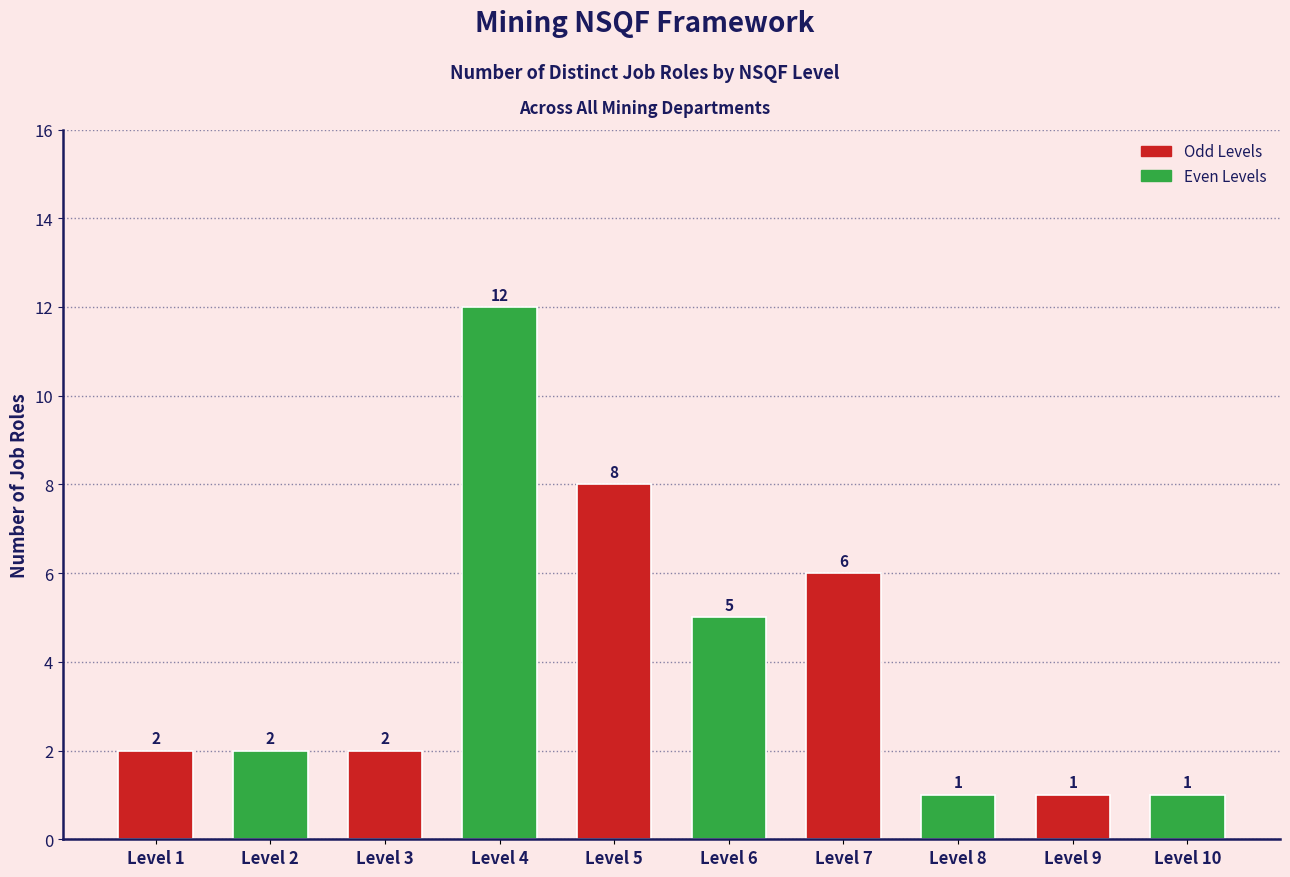

At which category does the chart reach its peak across all series?

Level 4